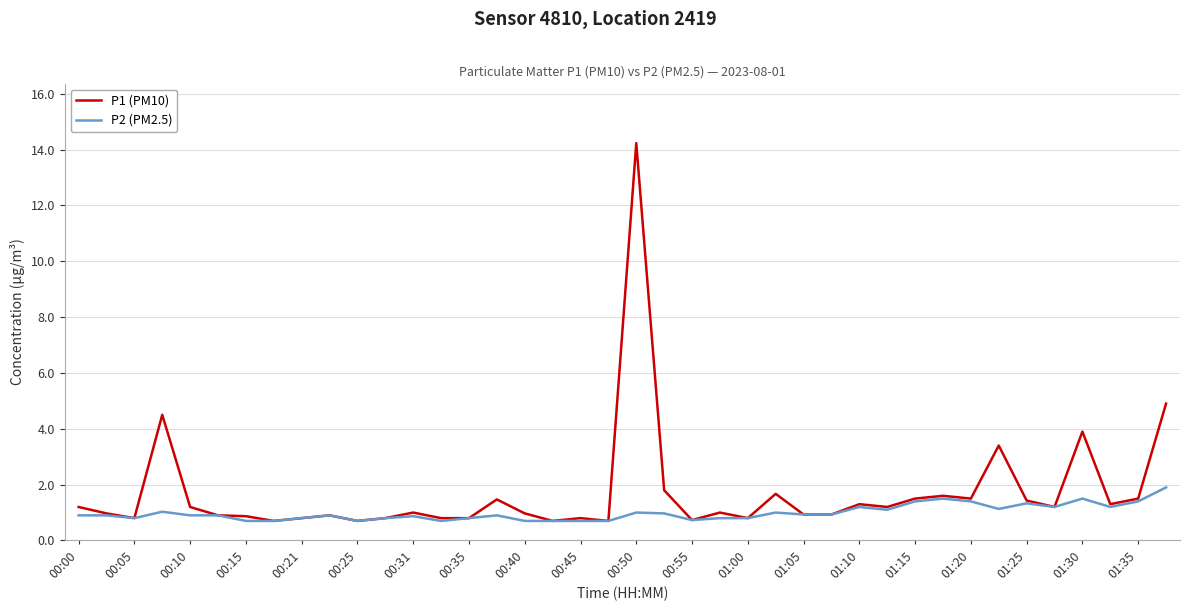

Which series has the largest range (max minus min)?

P1 (PM10)